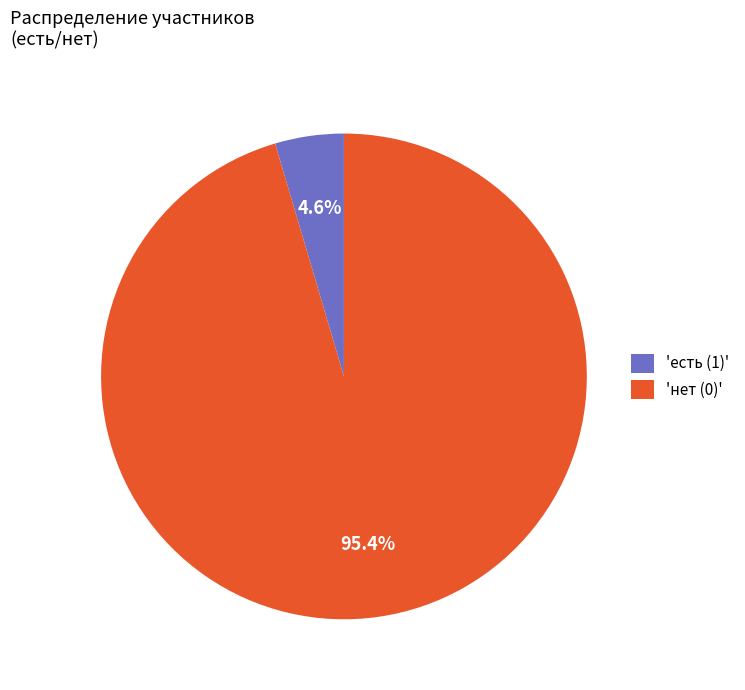

Rank the categories by value from highest to lowest.

'нет (0)', 'есть (1)'